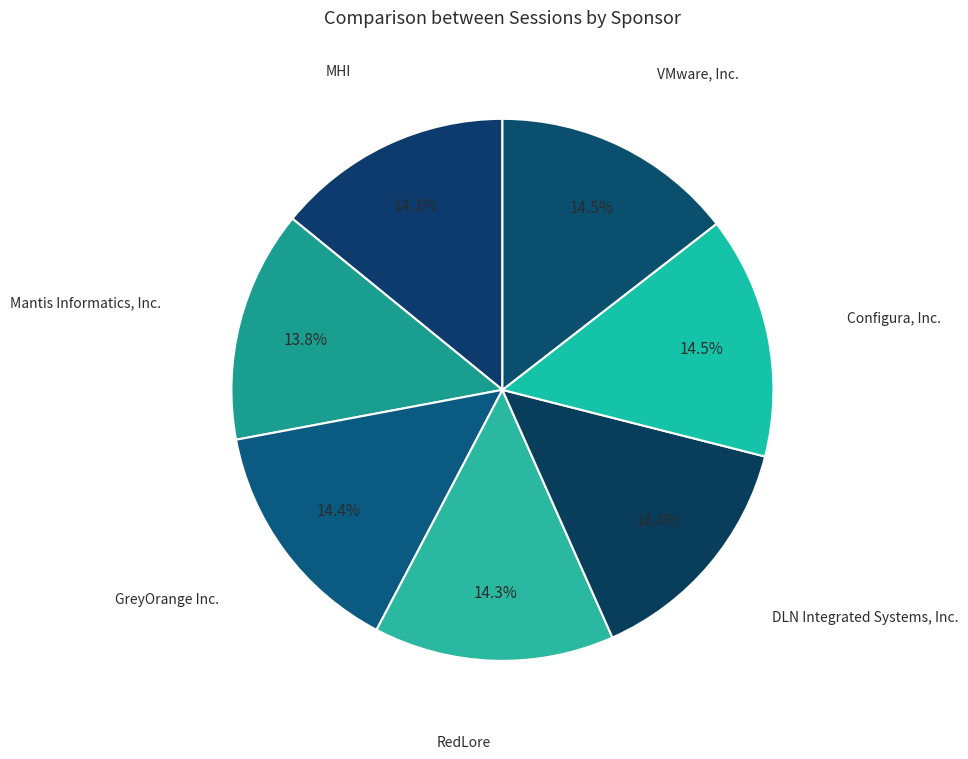

Which slice is the largest?

VMware, Inc.